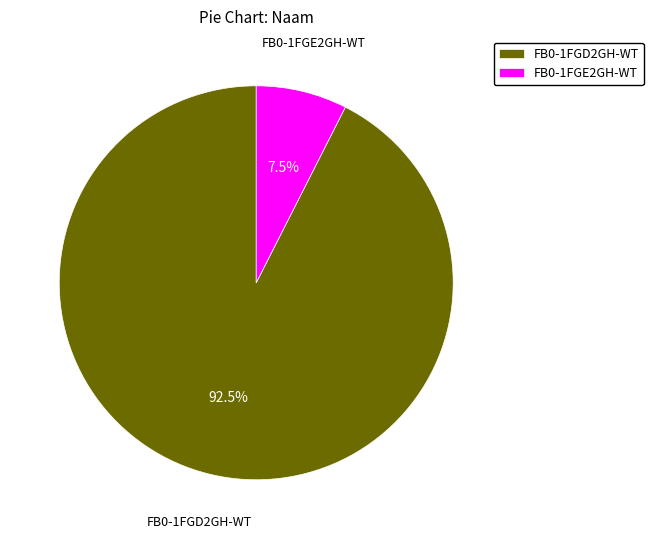

Which has a higher value, FB0-1FGD2GH-WT or FB0-1FGE2GH-WT?

FB0-1FGD2GH-WT